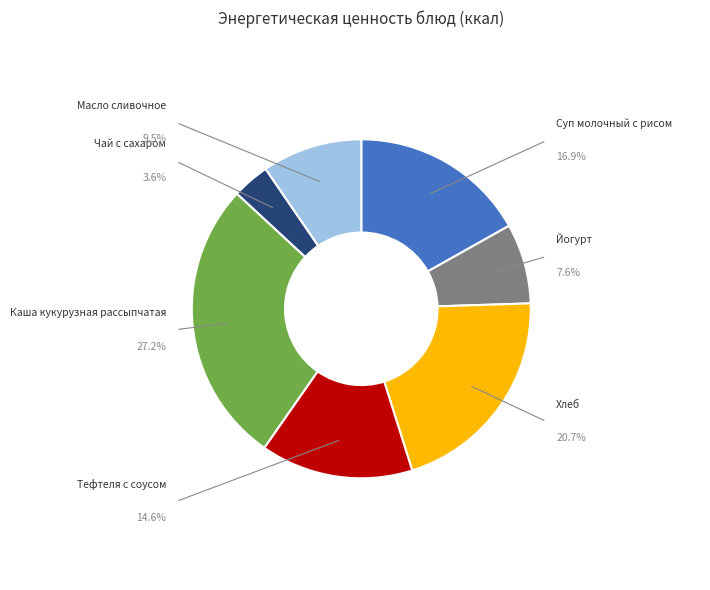

Is there a majority slice in this chart?

No